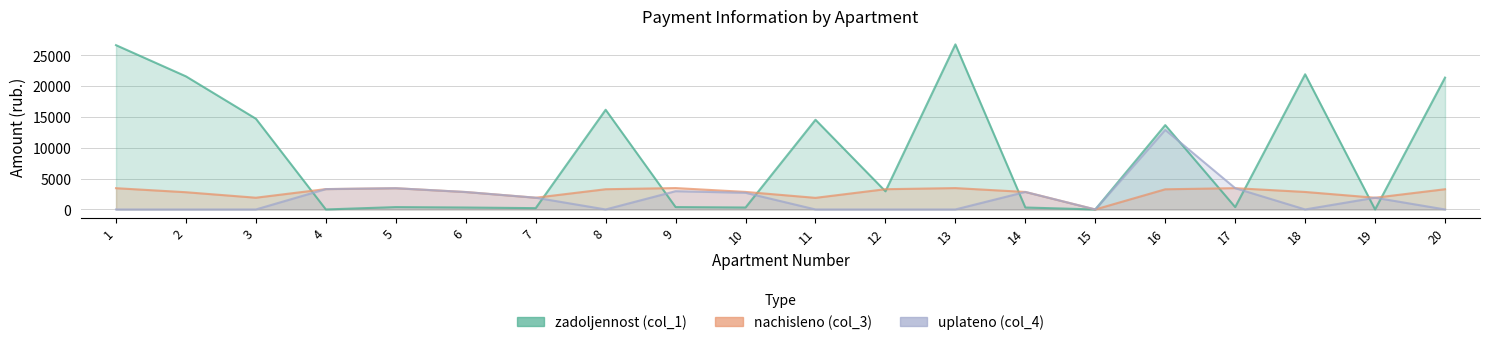

Which series has the largest total across all categories?

zadoljennost (col_1)